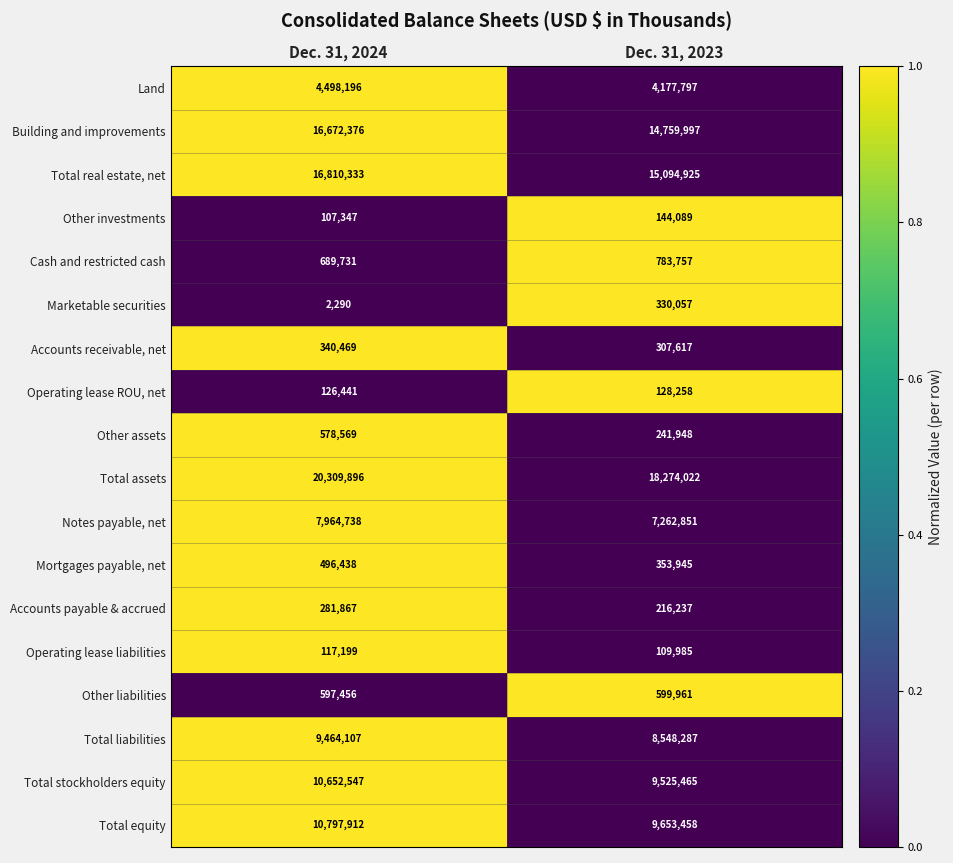

Which category has the highest value across all series?

Dec. 31, 2024